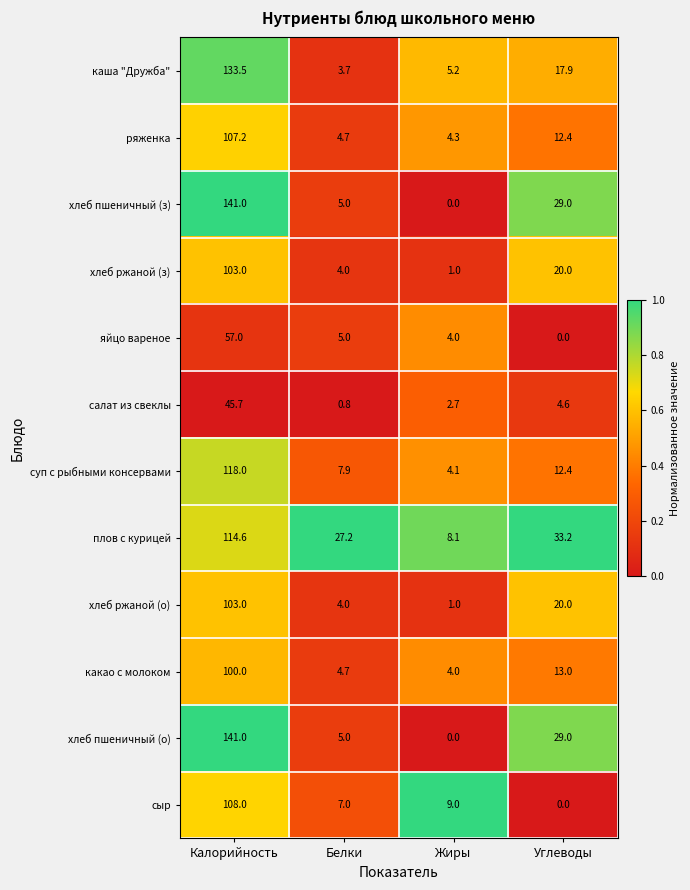

The value of салат из свеклы at Жиры is 2.7. True or false?

True